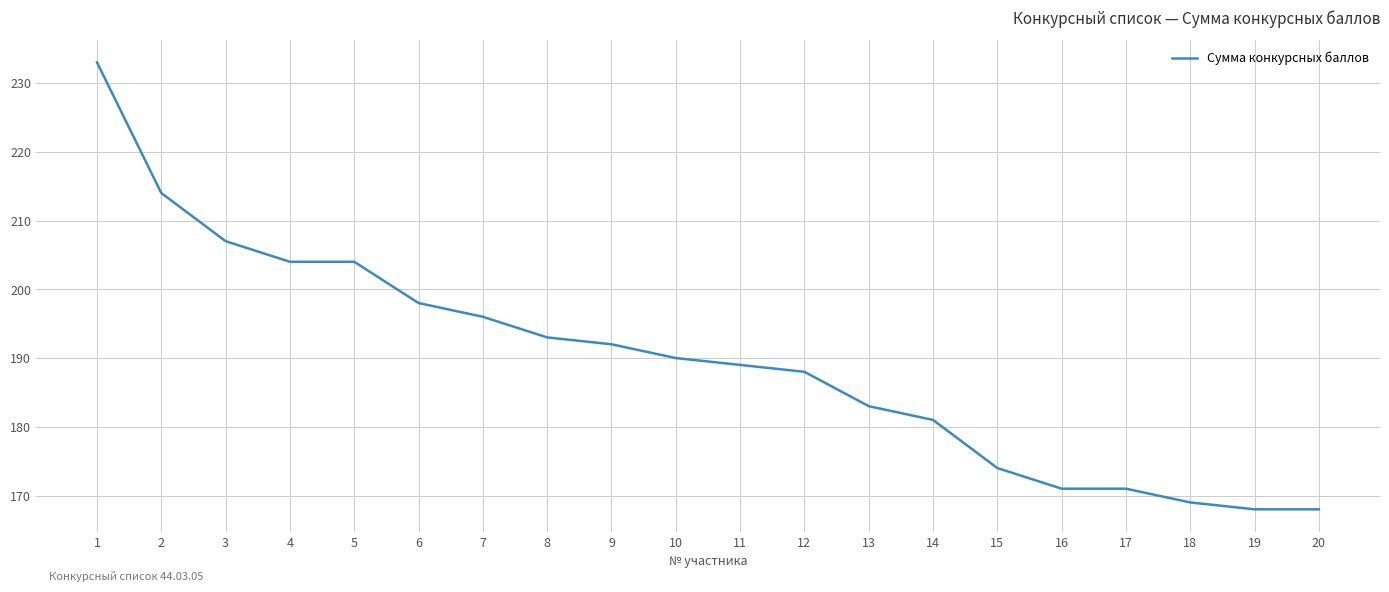

What value does the data have at 12, to the nearest 5?

190